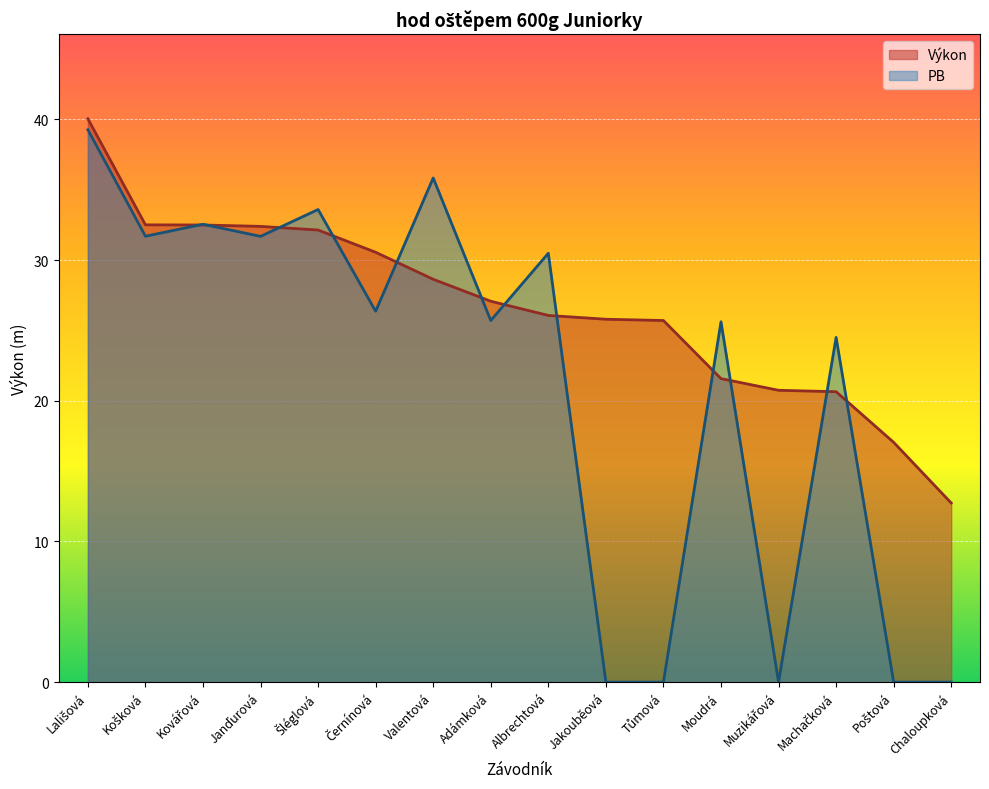

True or false: Výkon has more than 2 interior local peaks.

False